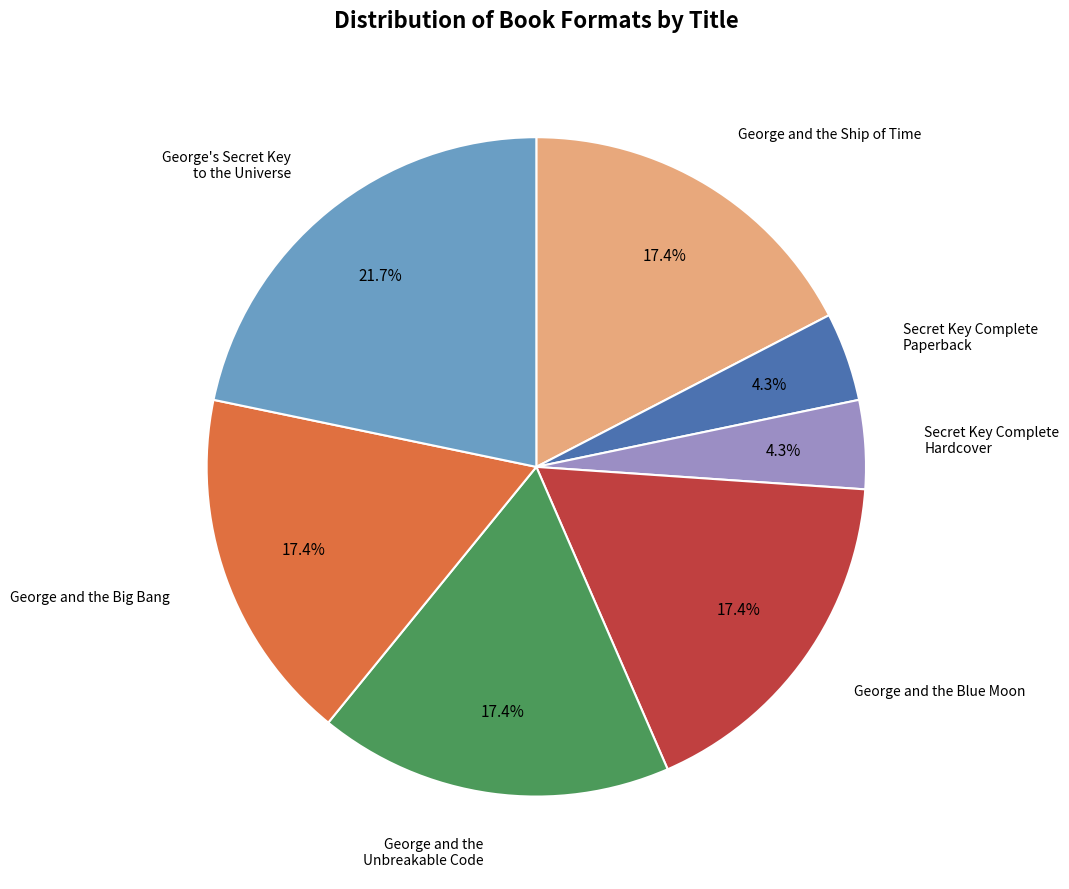

What is the largest slice in the pie chart?

George's Secret Key to the Universe